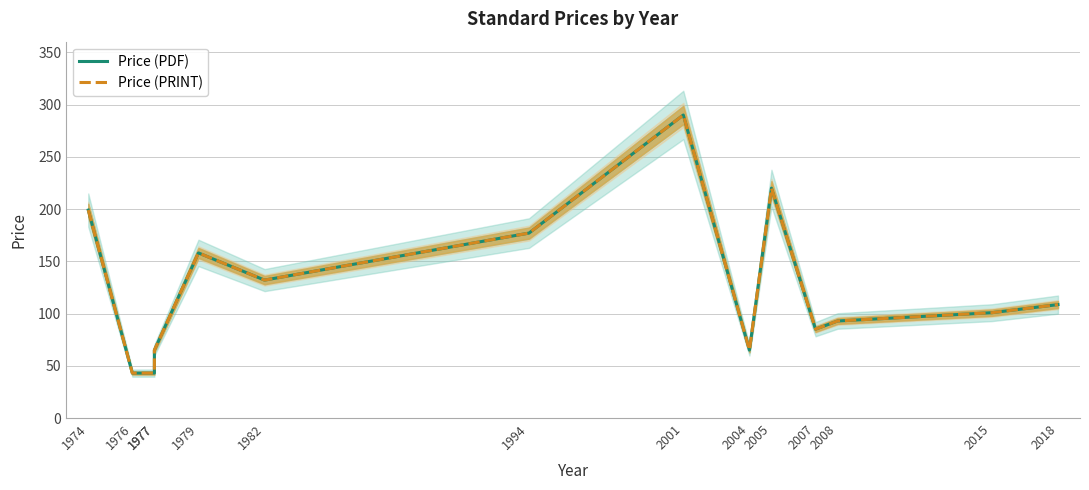

Reading left to right, list all the values displayed in this chart.

Price (PDF): 1974=199.0	1976=43.0	1977=43.0	1977=65.0	1979=158.0	1982=132.0	1994=177.0	2001=290.0	2004=65.0	2005=220.0	2007=85.0	2008=92.9	2015=100.8	2018=108.5
Price (PRINT): 1974=199.0	1976=43.0	1977=43.0	1977=65.0	1979=158.0	1982=132.0	1994=177.0	2001=290.0	2004=65.0	2005=220.0	2007=85.0	2008=92.9	2015=100.8	2018=108.5